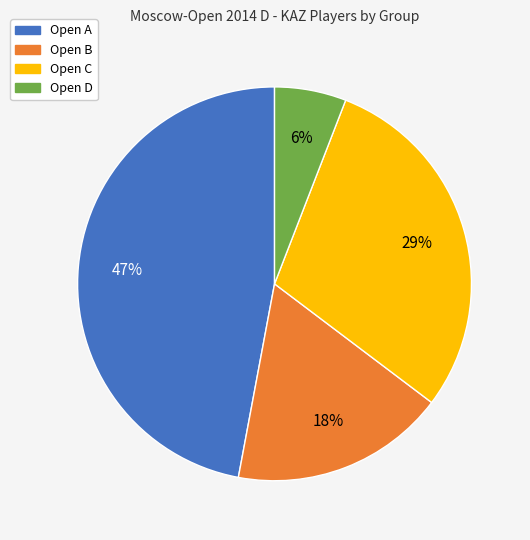

What percentage is the Open A slice, to the nearest percent?

47%